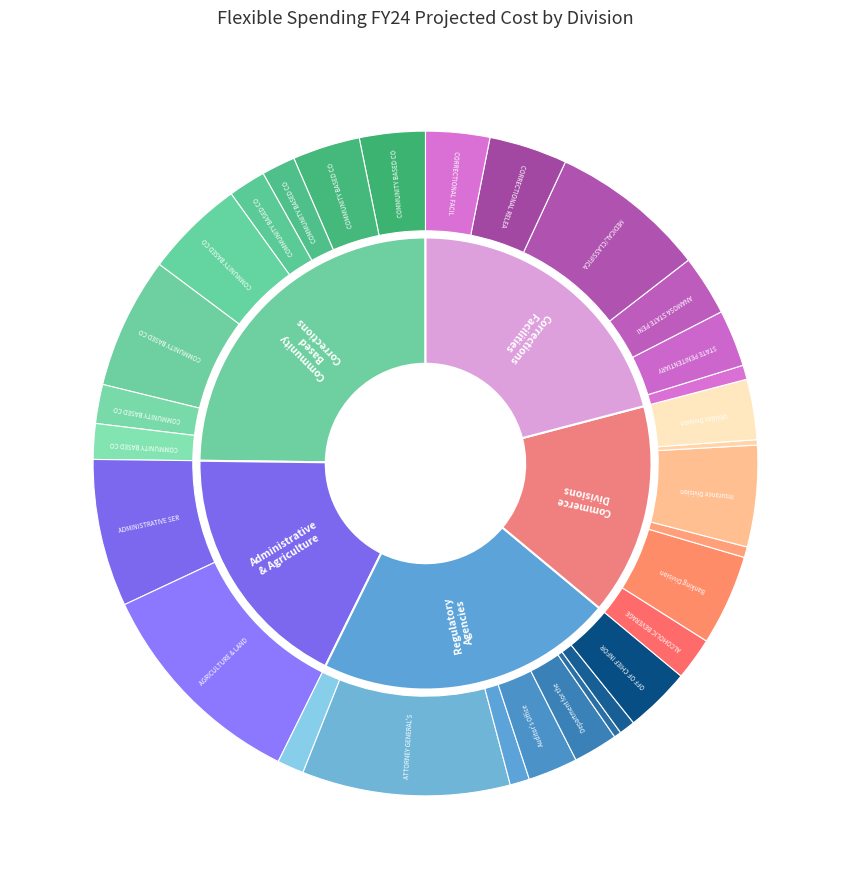

What is the largest slice in the pie chart?

AGRICULTURE & LAND STEWARDSHIP